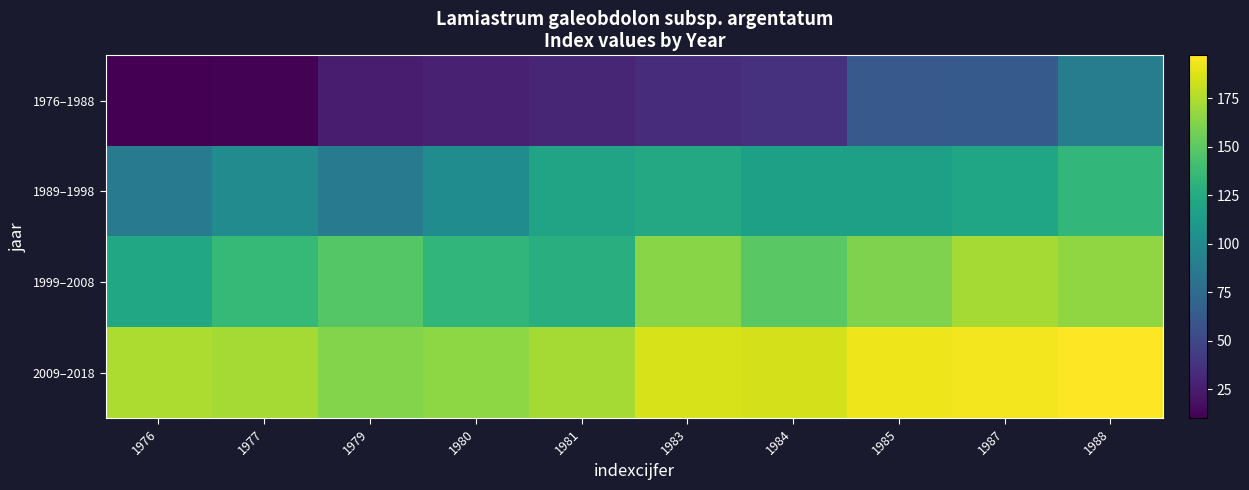

At which category is the sum across all series the highest?

1988